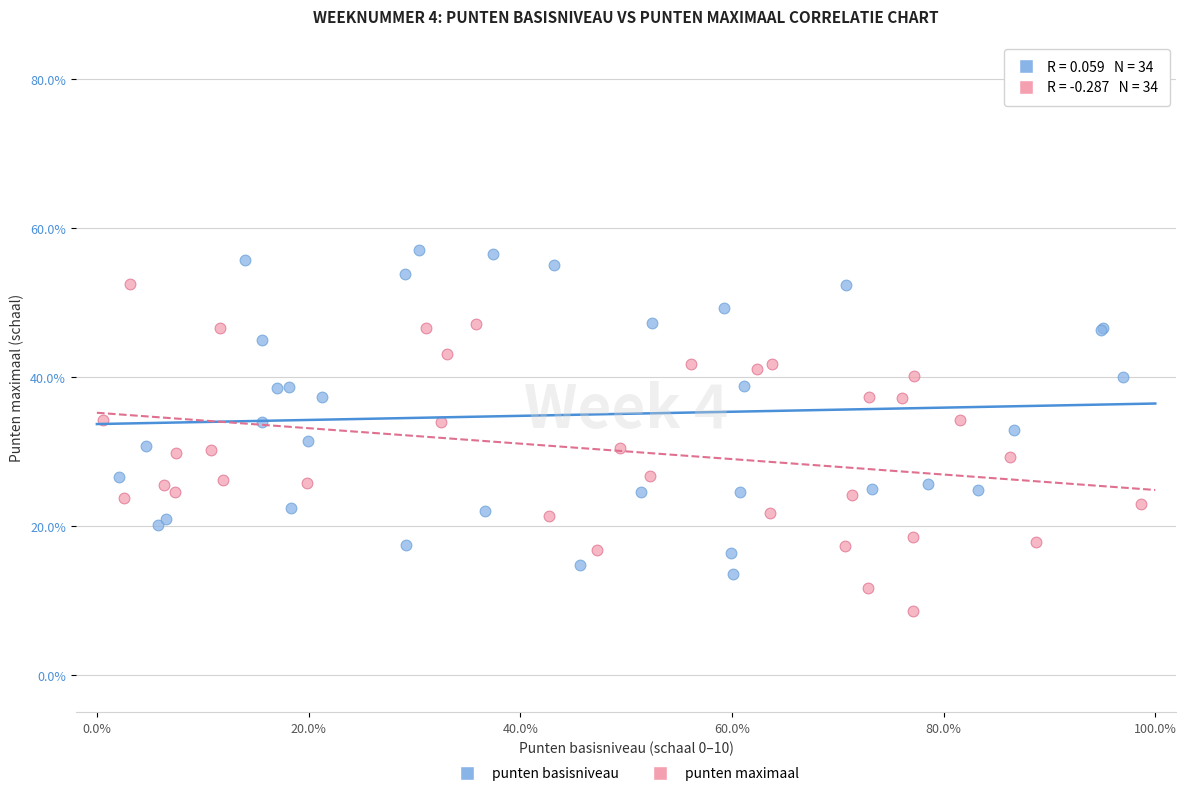

Which series reaches the maximum Y coordinate?

punten basisniveau